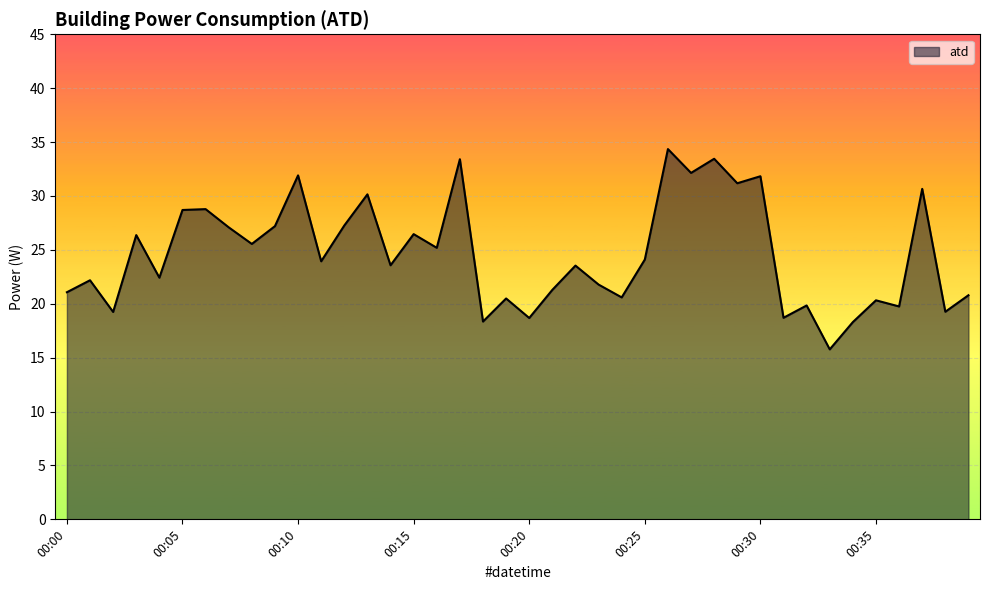

What is the minimum value shown in the chart?

15.8